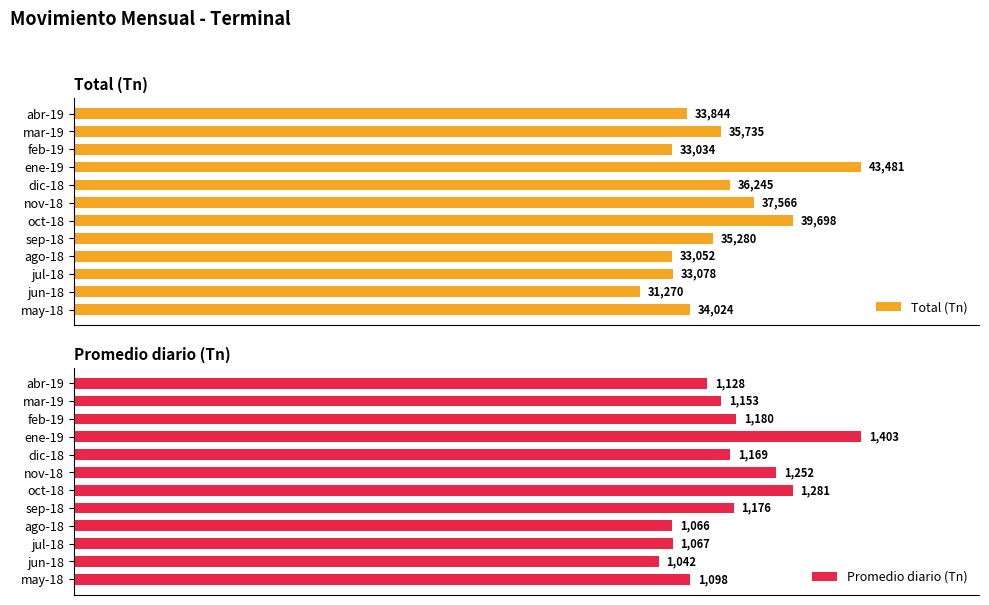

Rank the series by their maximum value, from lowest to highest.

Total (Tn), Promedio diario (Tn)